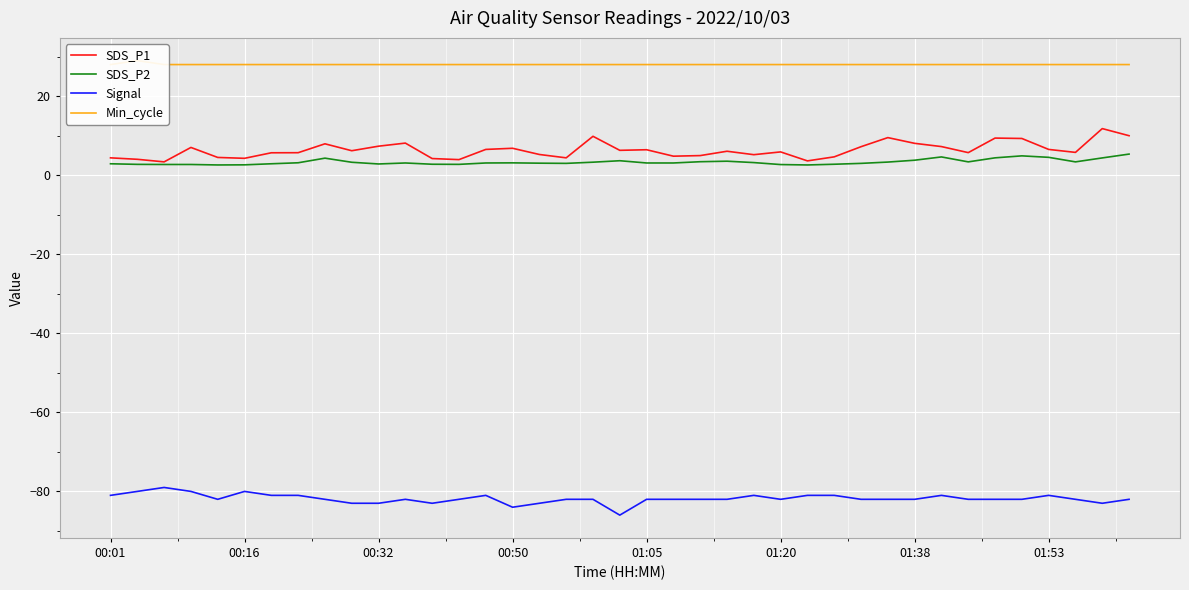

True or false: SDS_P1 and Signal cross at least once.

False